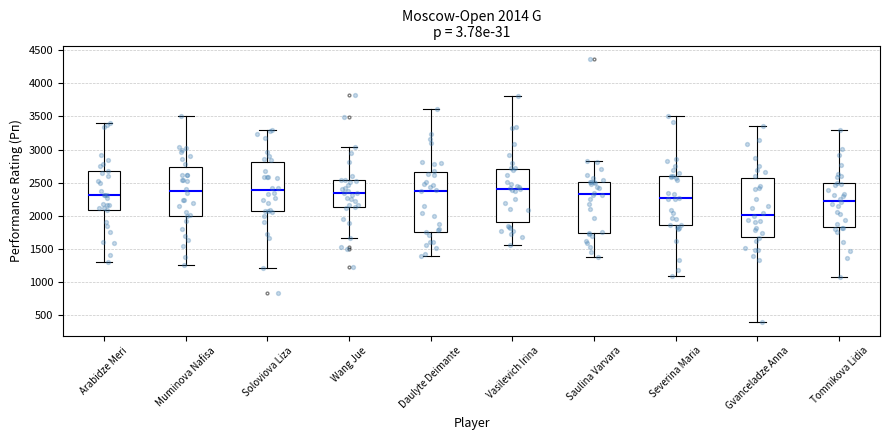

Which box has the lowest median line?

Gvanceladze Anna